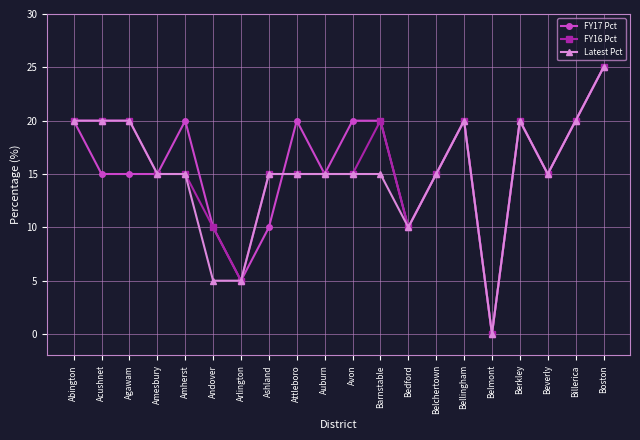

Where is Latest Pct nearest to the value 12?

Bedford